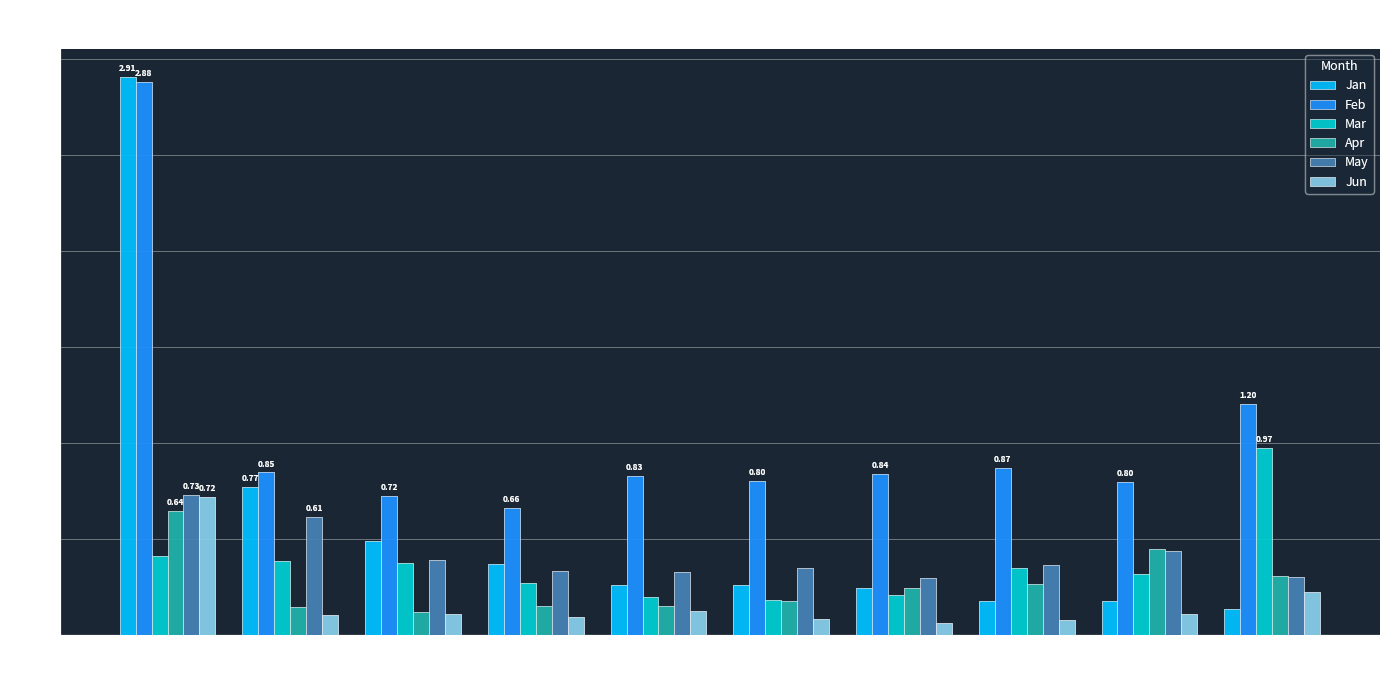

At which category is the sum across all series the highest?

pct05